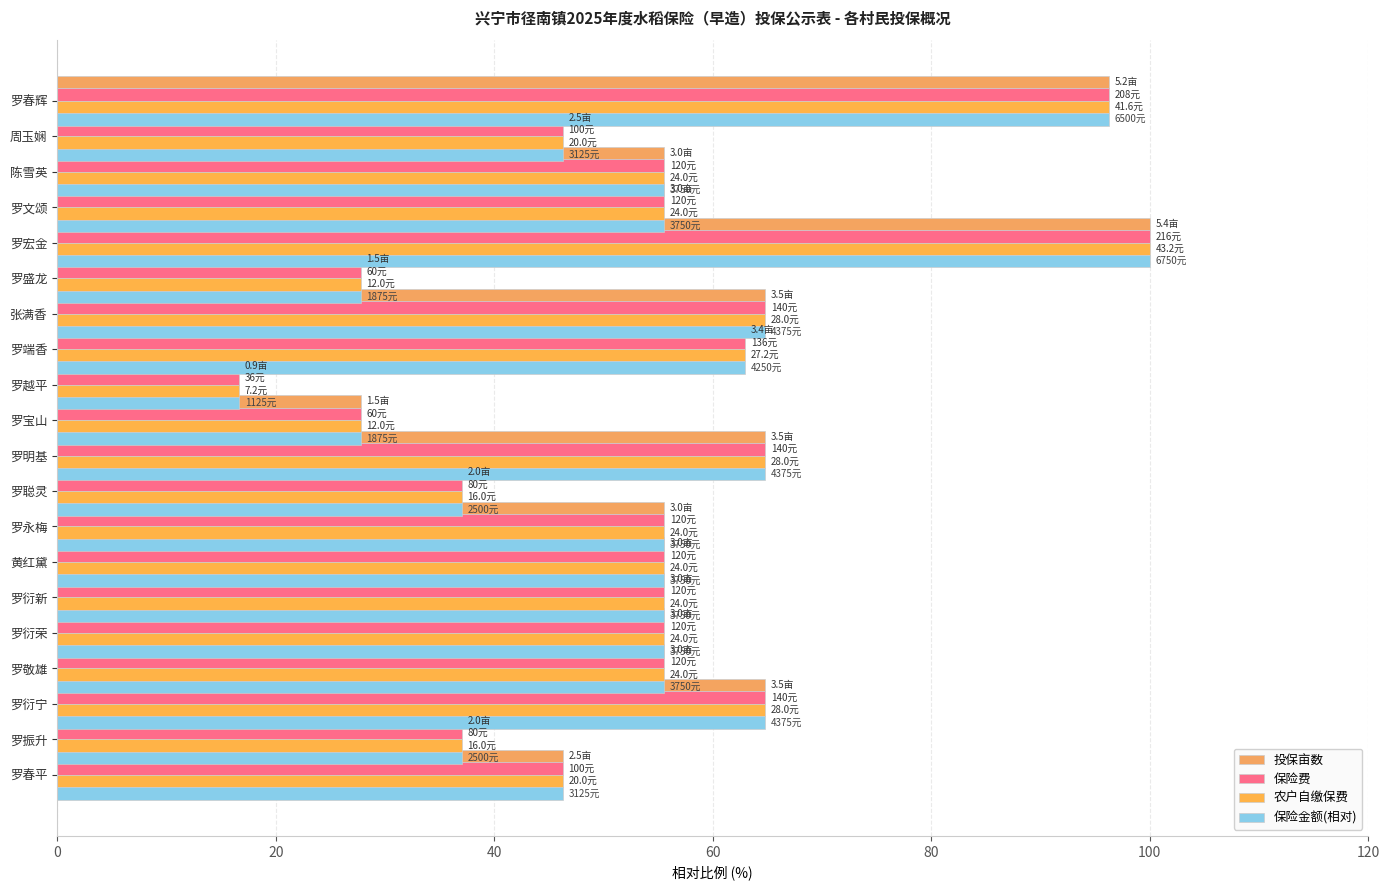

What is the approximate value of 保险金额(相对) at 罗端香?

64.8